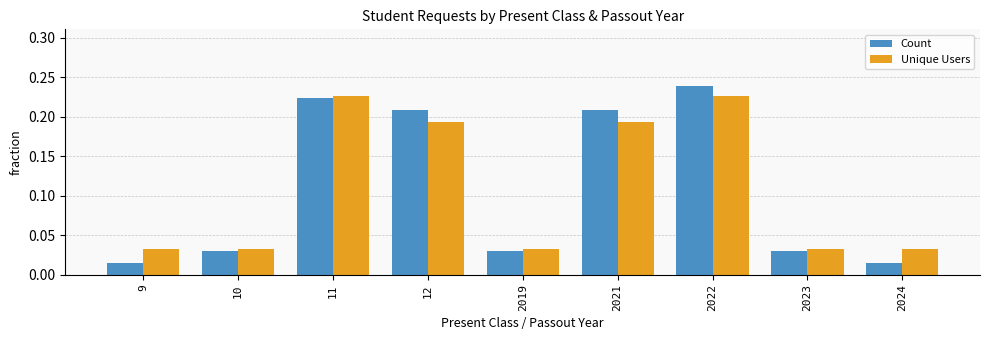

Is the value of Count at 2024 greater than the value of Unique Users at 2023?

No